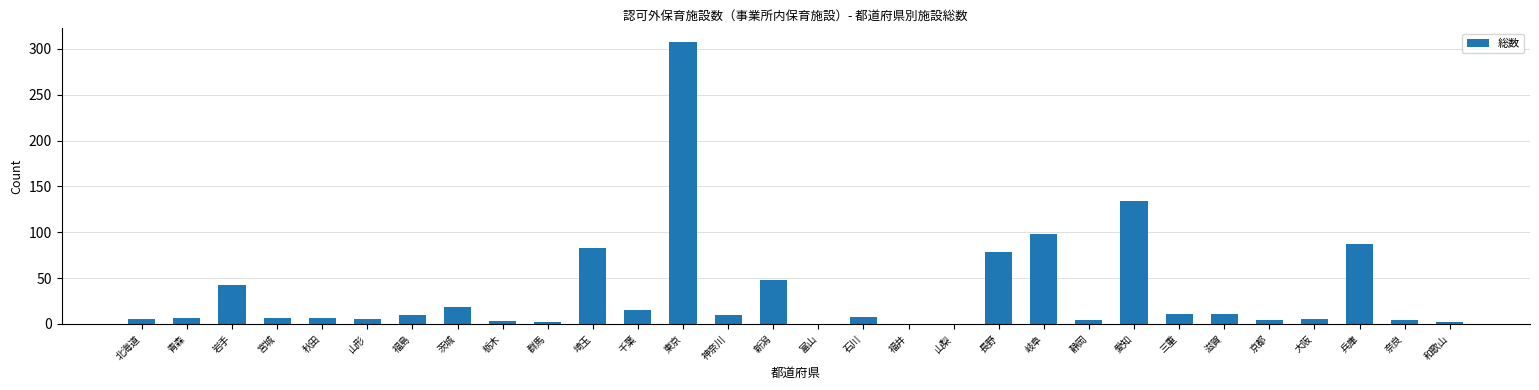

The chart shows a value of 0 at 福井. True or false?

True